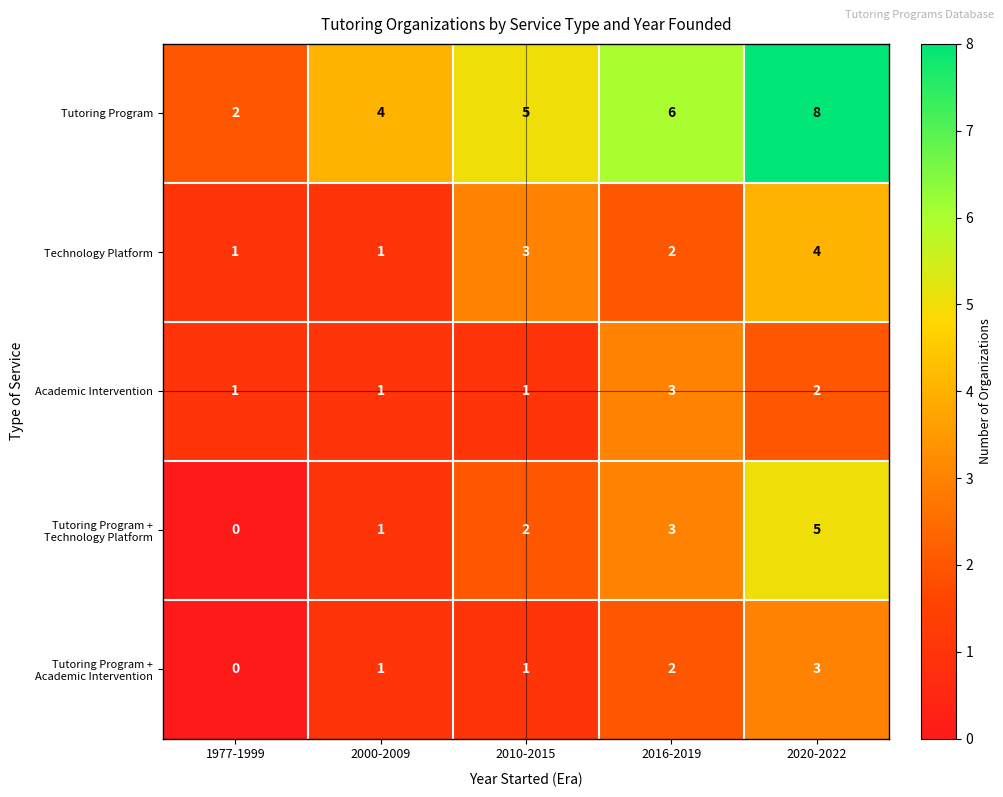

What is the difference between the maximum and minimum values in the Tutoring Program + Technology Platform series?

5